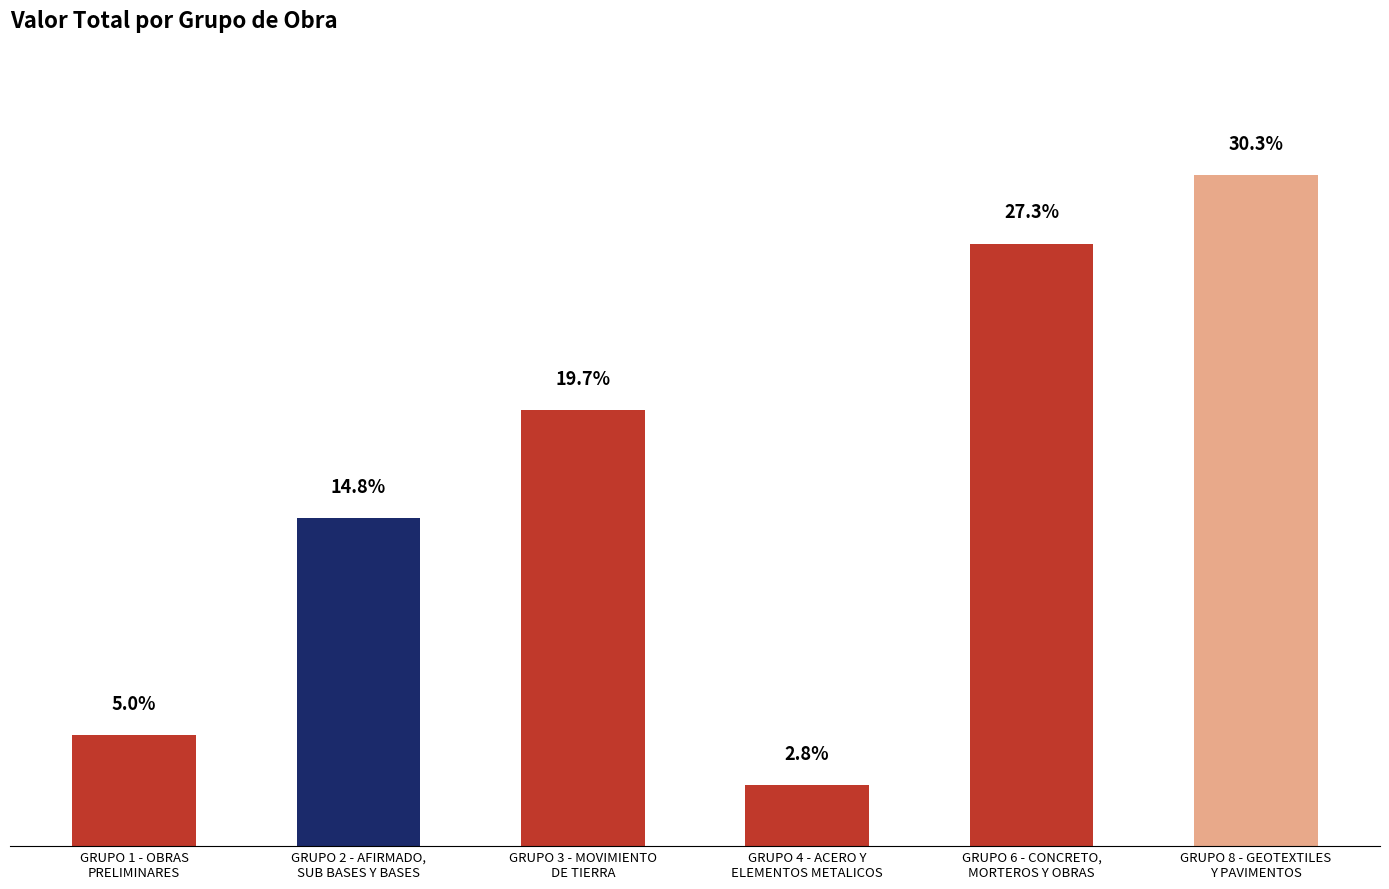

List the labels in order of value, smallest first.

GRUPO 4 - ACERO Y
ELEMENTOS METALICOS, GRUPO 1 - OBRAS
PRELIMINARES, GRUPO 2 - AFIRMADO,
SUB BASES Y BASES, GRUPO 3 - MOVIMIENTO
DE TIERRA, GRUPO 6 - CONCRETO,
MORTEROS Y OBRAS, GRUPO 8 - GEOTEXTILES
Y PAVIMENTOS